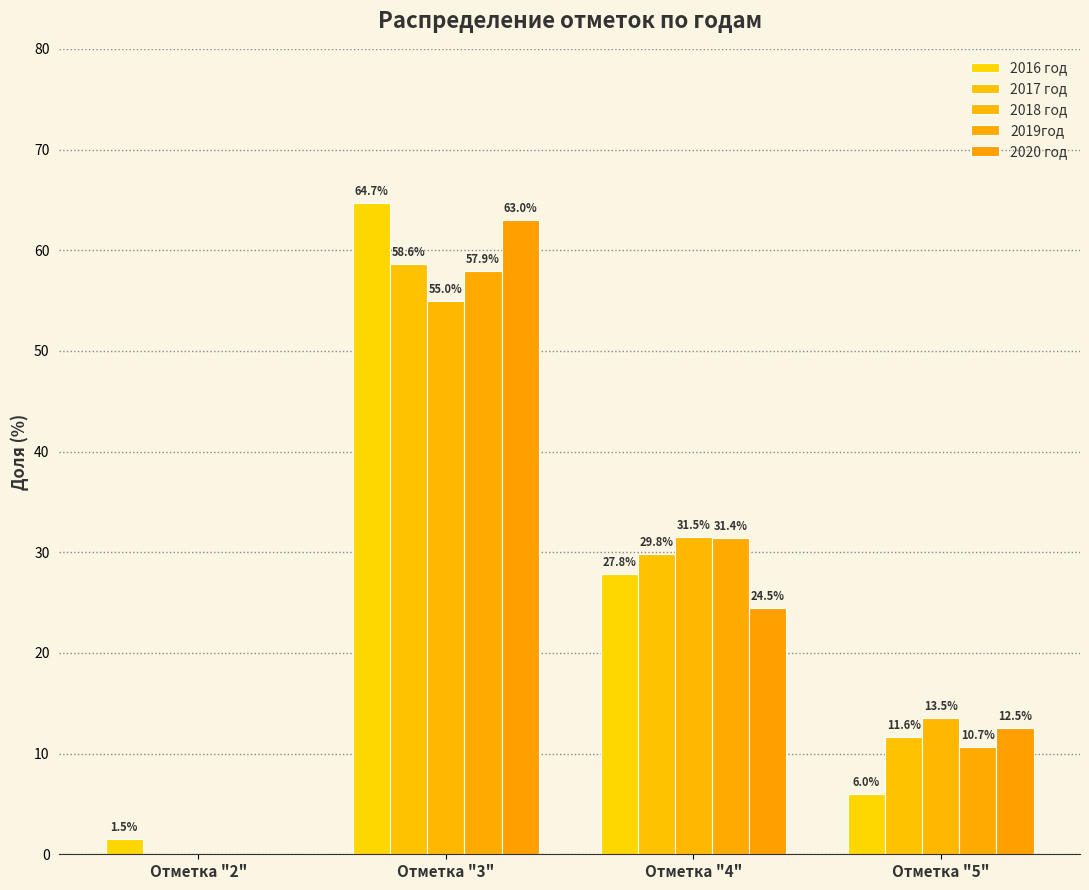

At which label is 2017 год closest to 29?

Отметка "4"